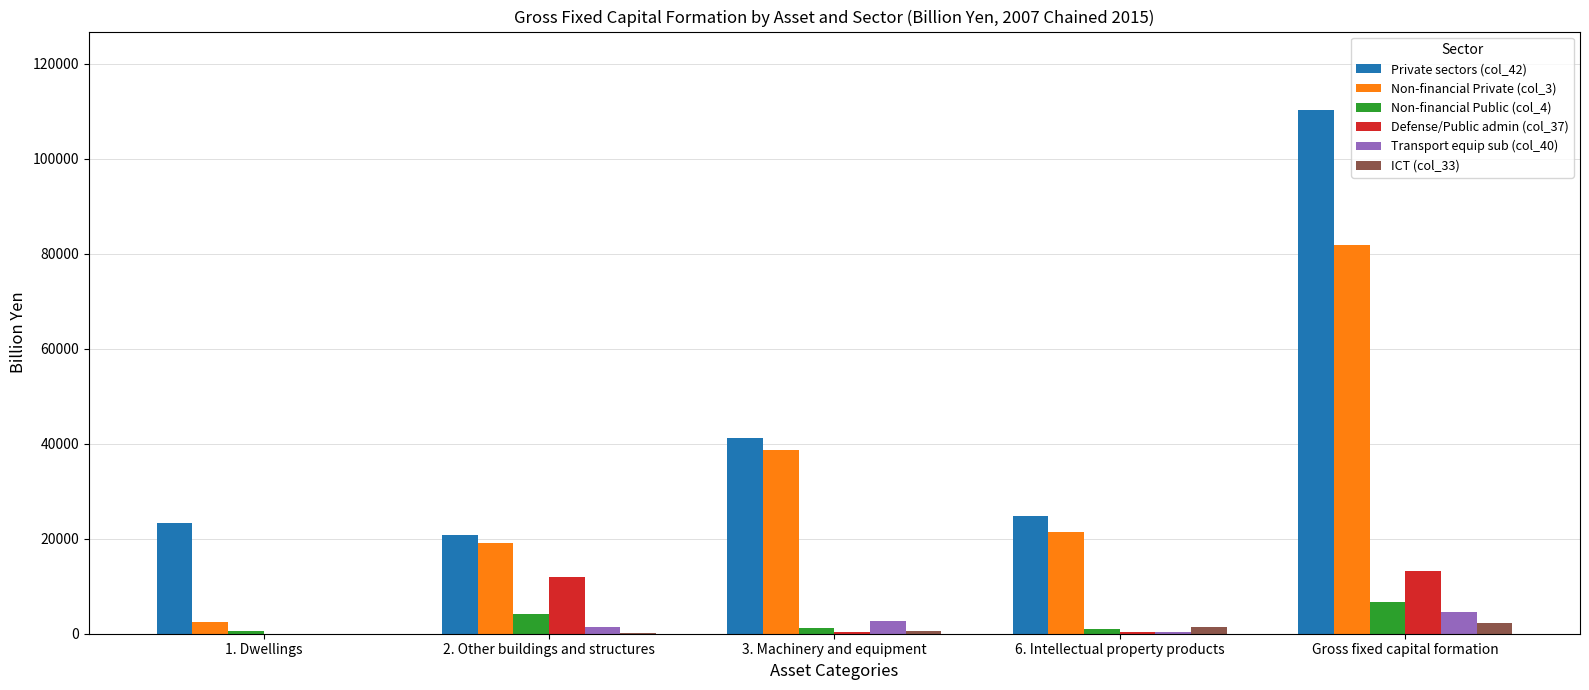

Is it true that Private sectors (col_42) equals 110202.8 at Gross fixed capital formation?

True